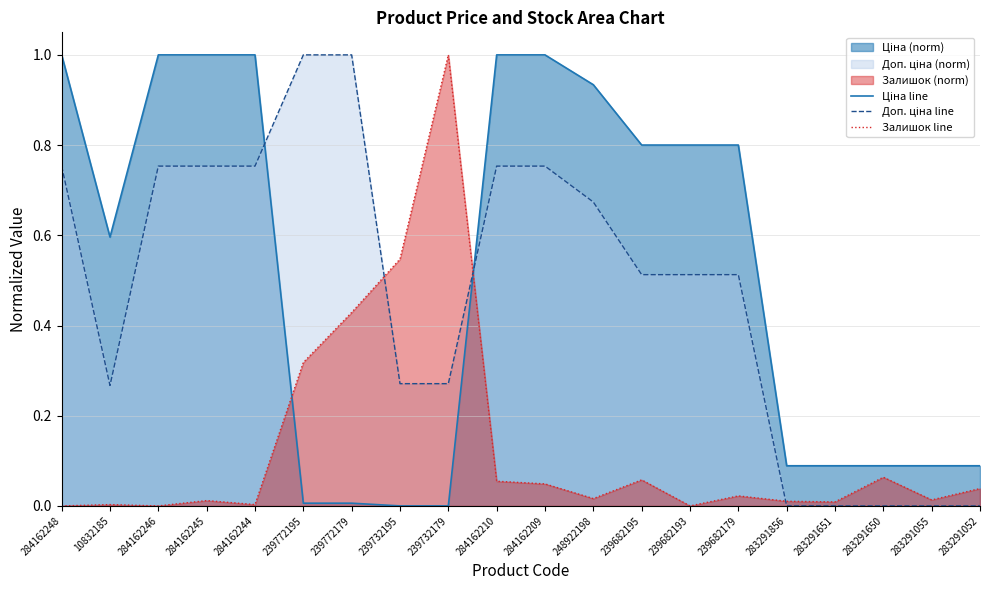

What is the total value across all series at 283291055?

0.1